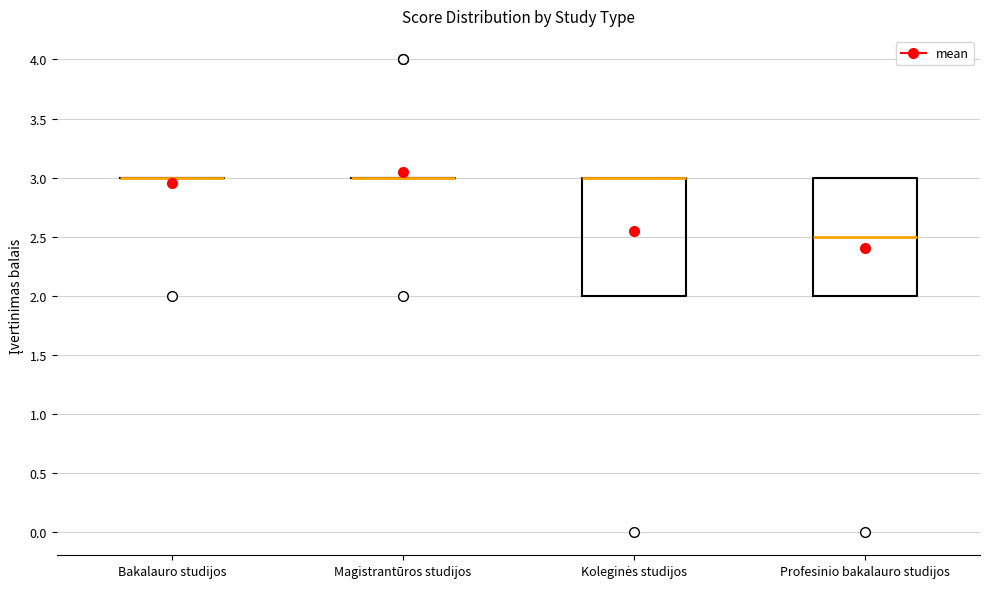

Reading left to right, read every box against the y-axis: the position of its median line, the range the box covers, and the ends of its whiskers. The values are not printed on the chart, so give them approximately, as read against the axis.

Bakalauro studijos: box collapsed to a line at 3.0, whiskers 3.0 to 3.0
Magistrantūros studijos: box collapsed to a line at 3.0, whiskers 3.0 to 3.0
Koleginės studijos: median 3.0 (drawn on the box's upper edge), box 2.0 to 3.0, whiskers 2.0 to 3.0
Profesinio bakalauro studijos: median 2.5, box 2.0 to 3.0, whiskers 2.0 to 3.0